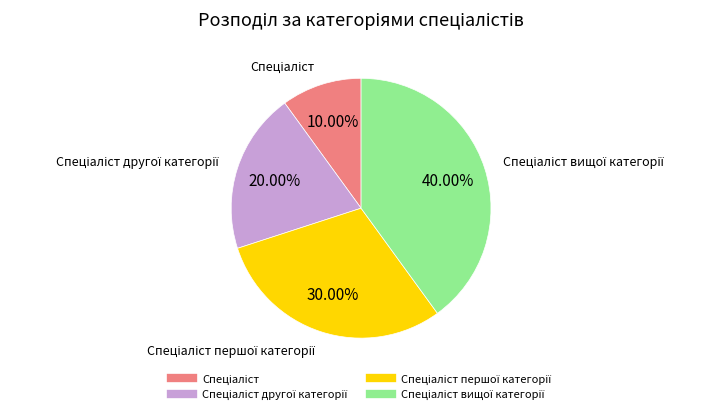

Is there a majority slice in this chart?

No